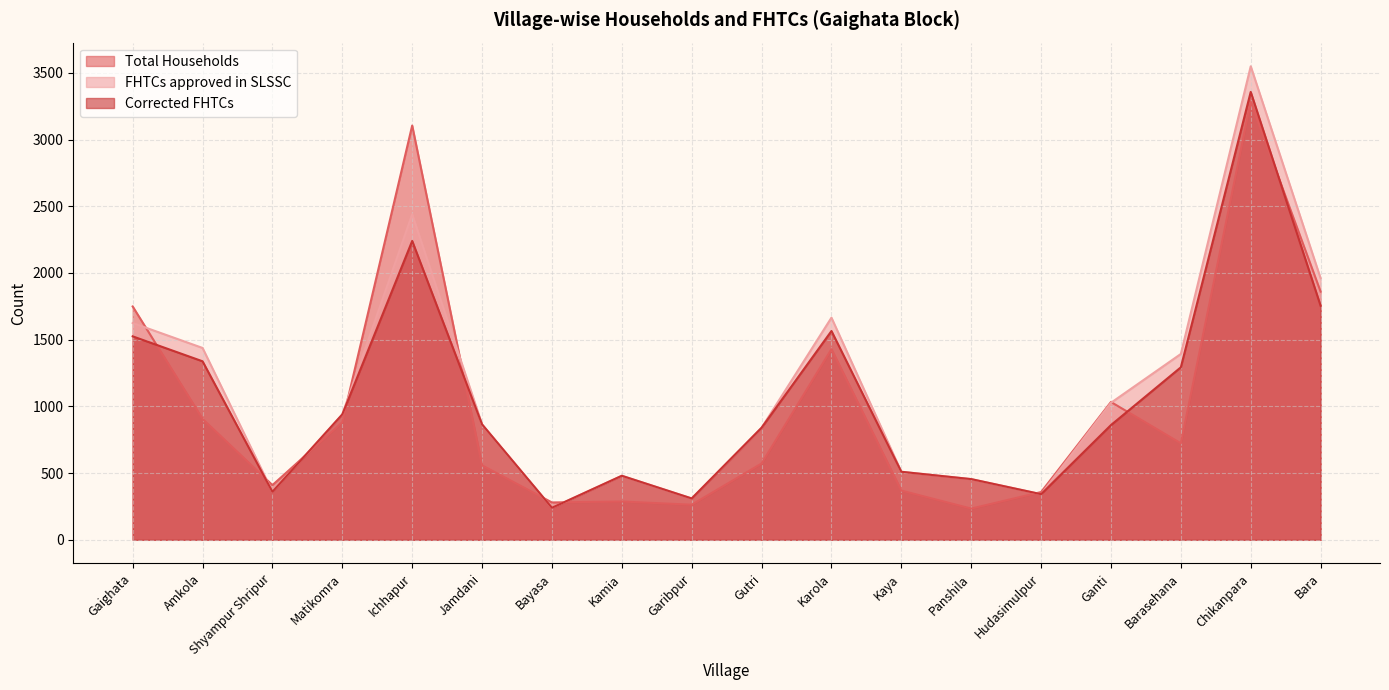

What is the value of the Total Households point at the 7th from the left?

280